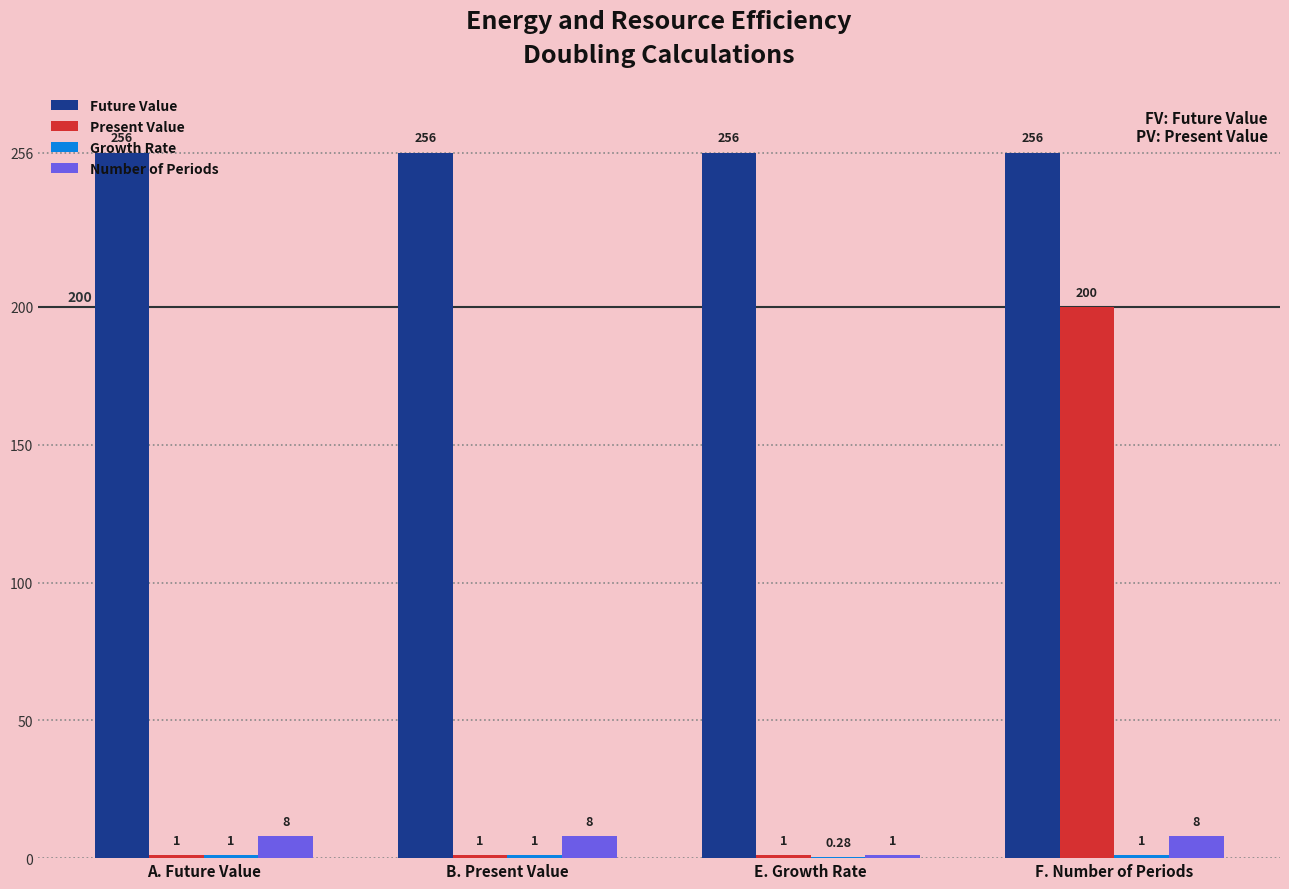

What is the sum of the Present Value values at F. Number of Periods and A. Future Value?

201.0